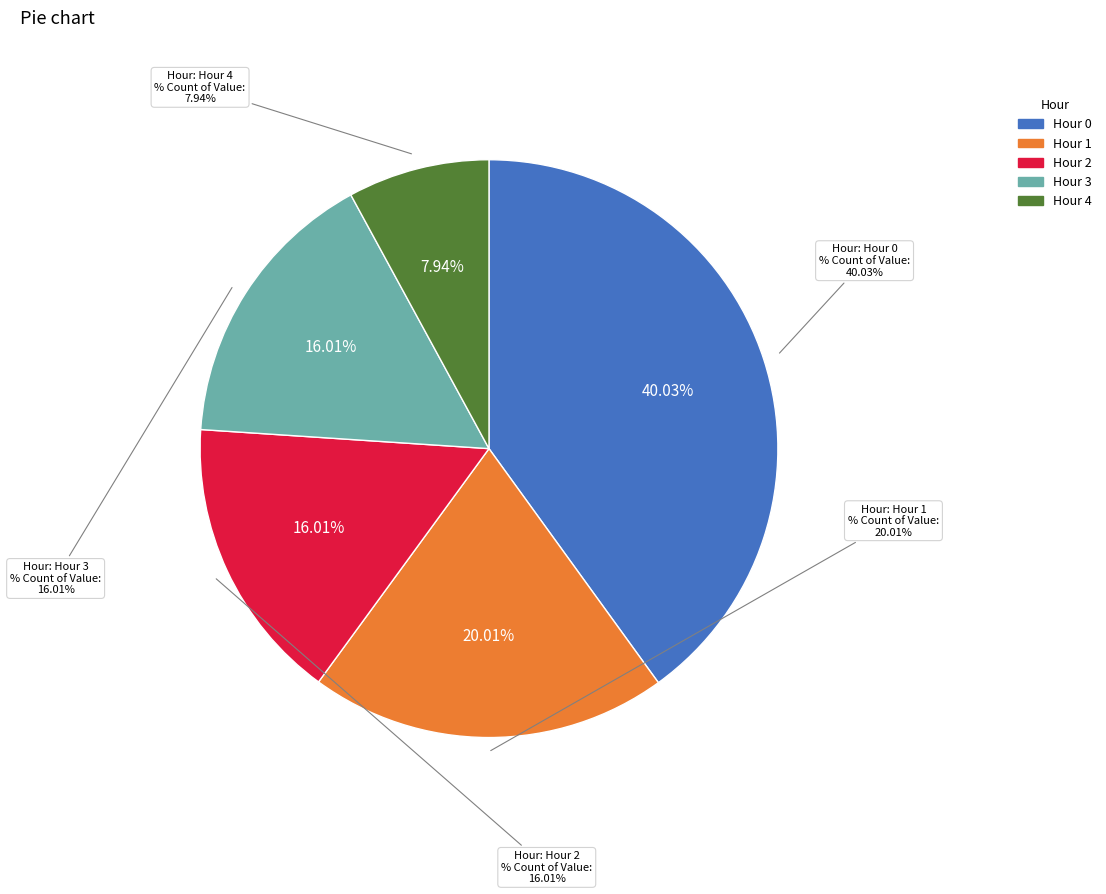

Which slice is the smallest?

Hour 4